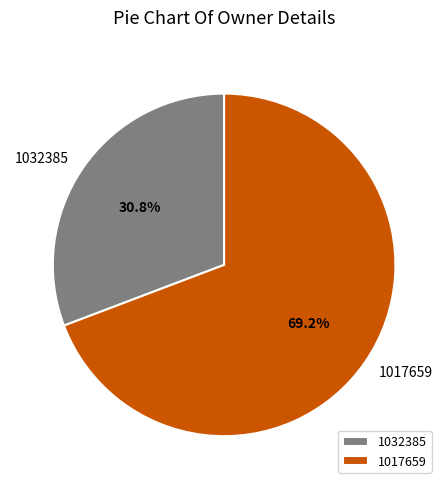

What is the total percentage of 1032385 and 1017659?

100.0%